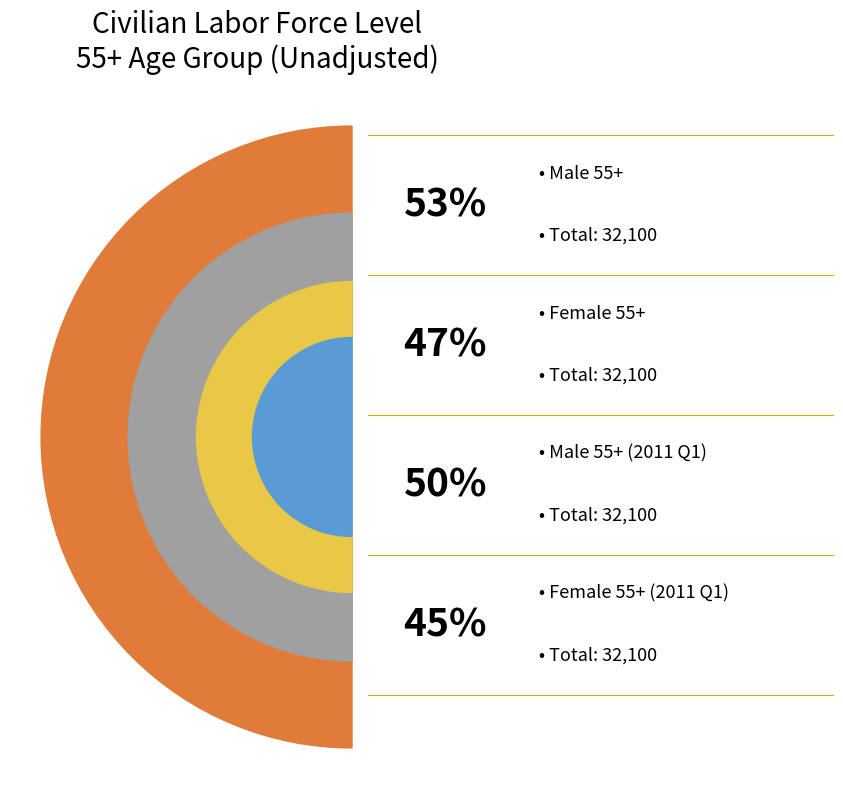

Which series has the widest spread of values?

Male 55+